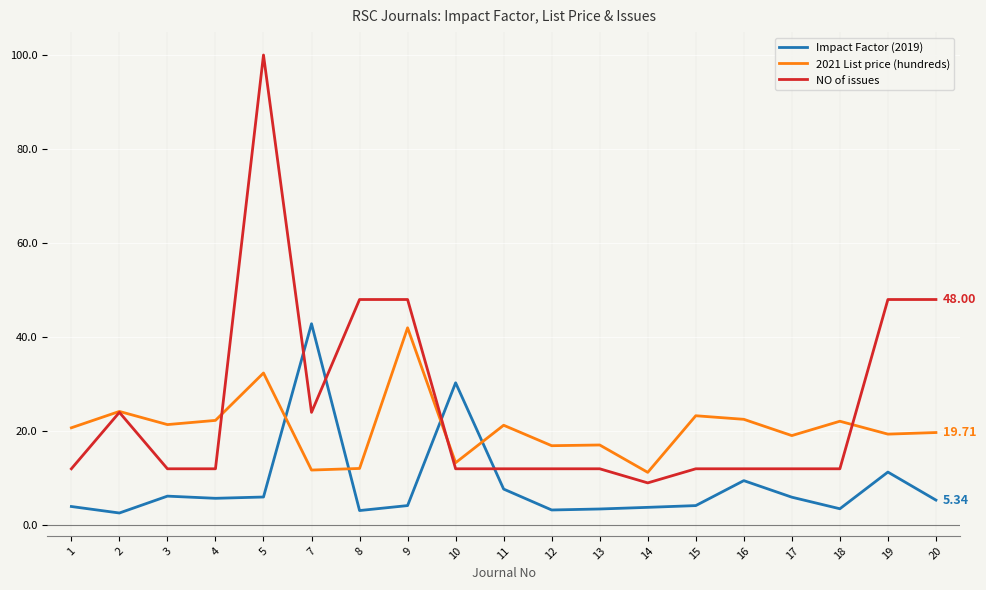

Where is the first local maximum for 2021 List price (hundreds)?

2